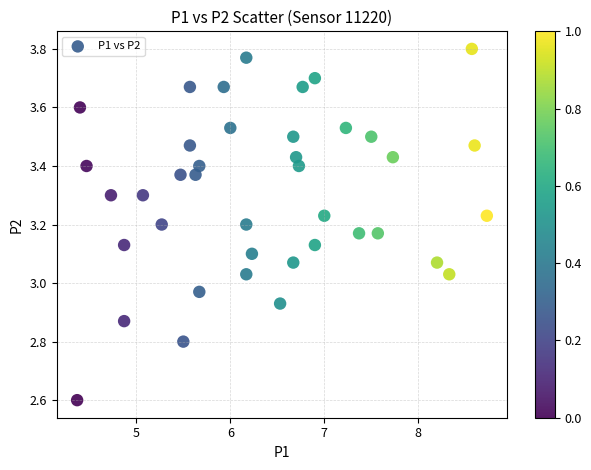

What is the range of X values (max minus min)?

4.4